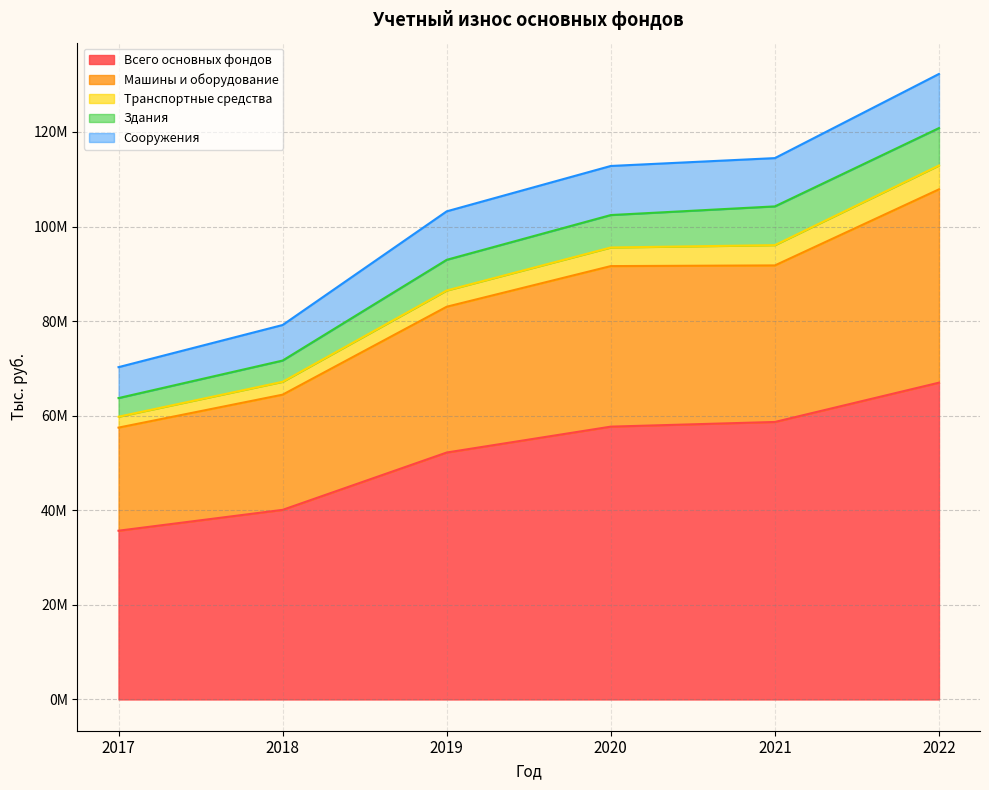

True or false: Транспортные средства and Всего основных фондов intersect in this chart.

False